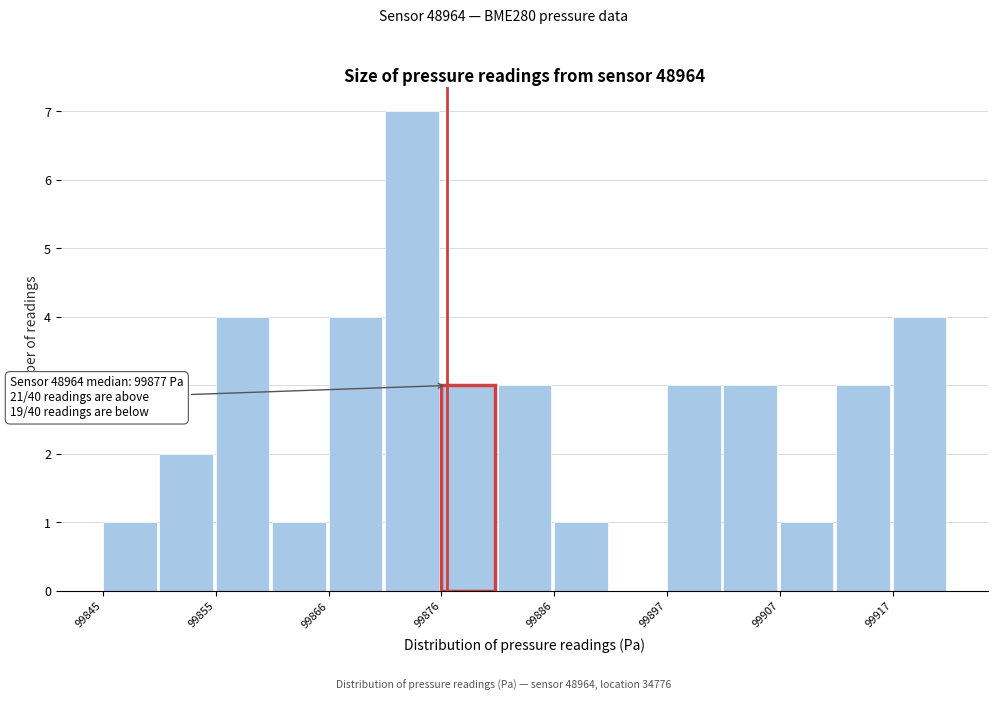

Around what value on the x-axis is the tallest bar? Give the approximate position of its centre, as read against the axis.

99874